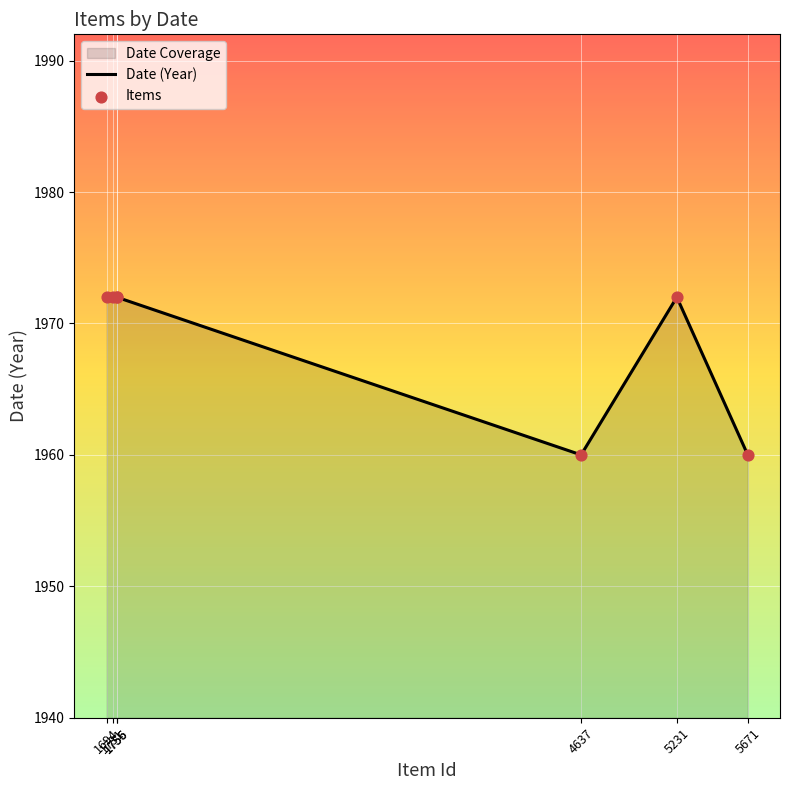

What is the average value?

1969